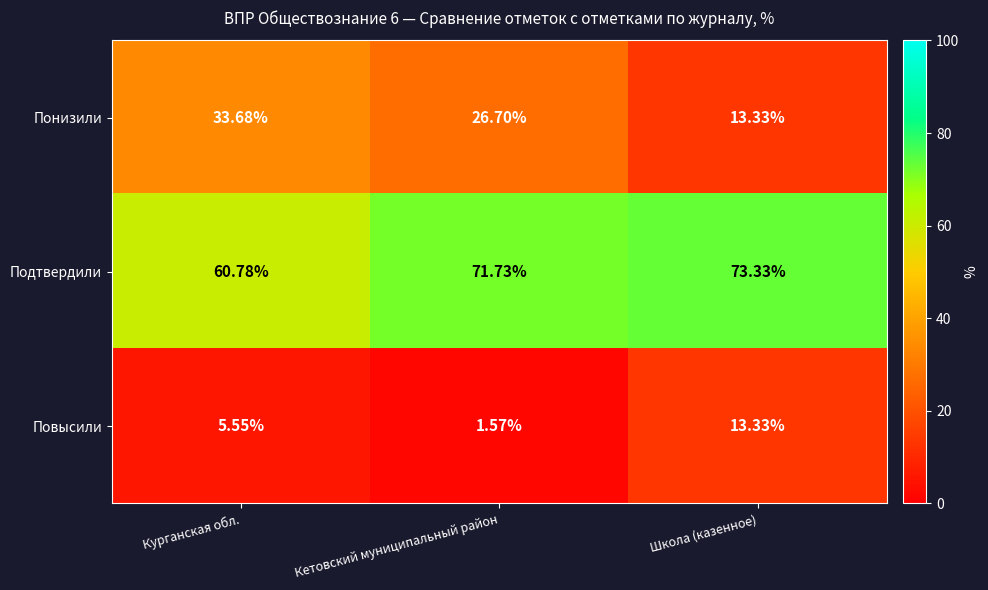

What is the greatest value displayed?

73.3